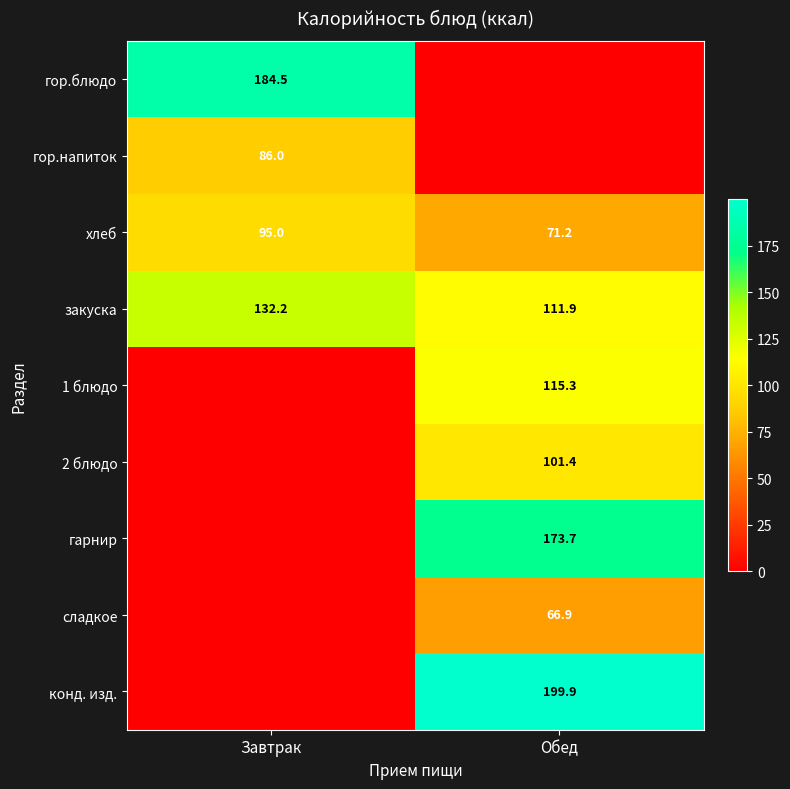

What is the total value across all series at Обед?

840.3